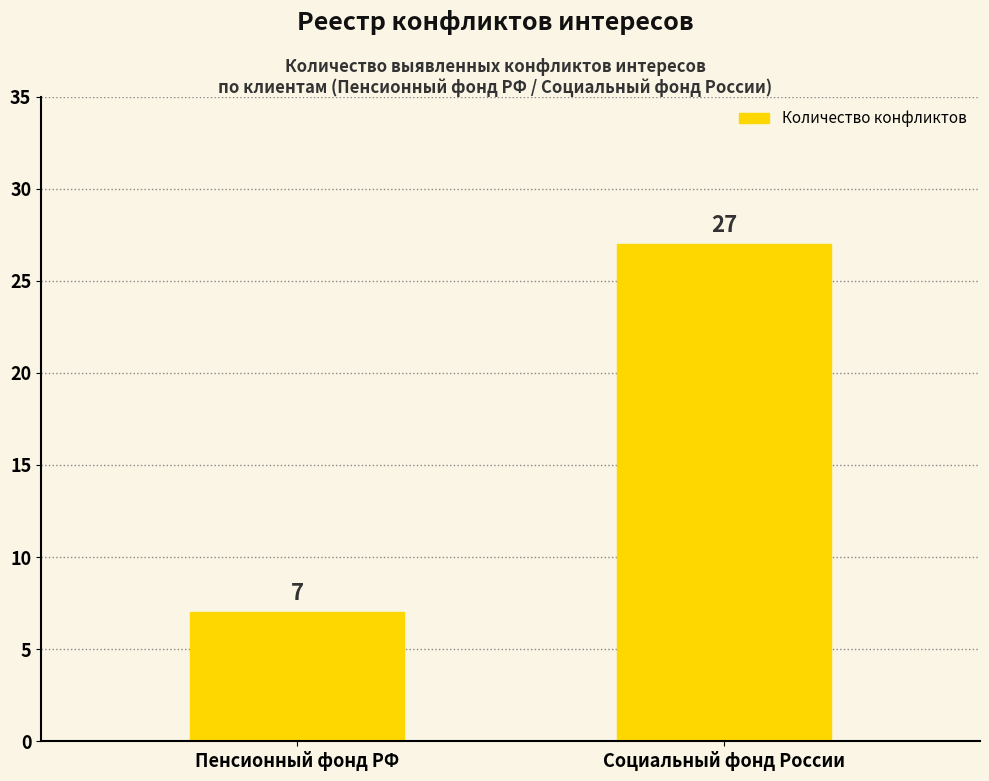

Which category has the lowest value across all series?

Пенсионный фонд РФ